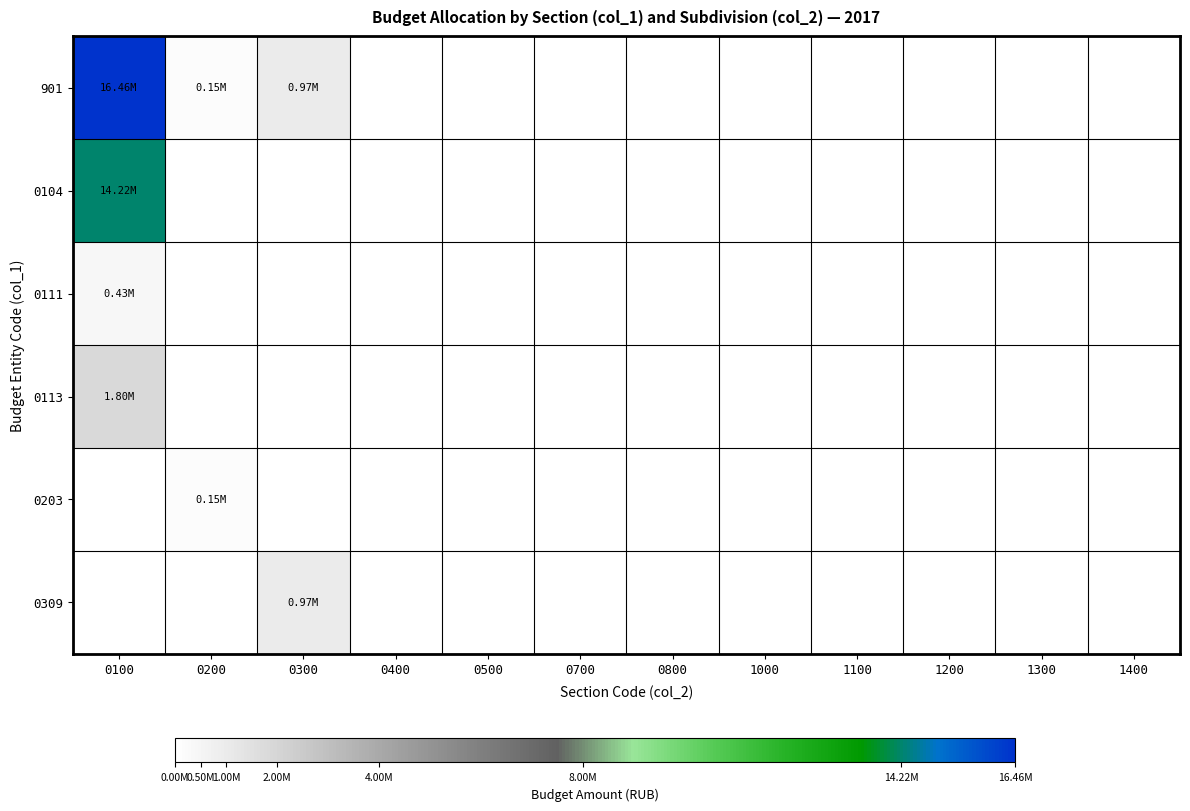

Rank the series at 0300 from highest to lowest value.

901, 0309, 0104, 0111, 0113, 0203